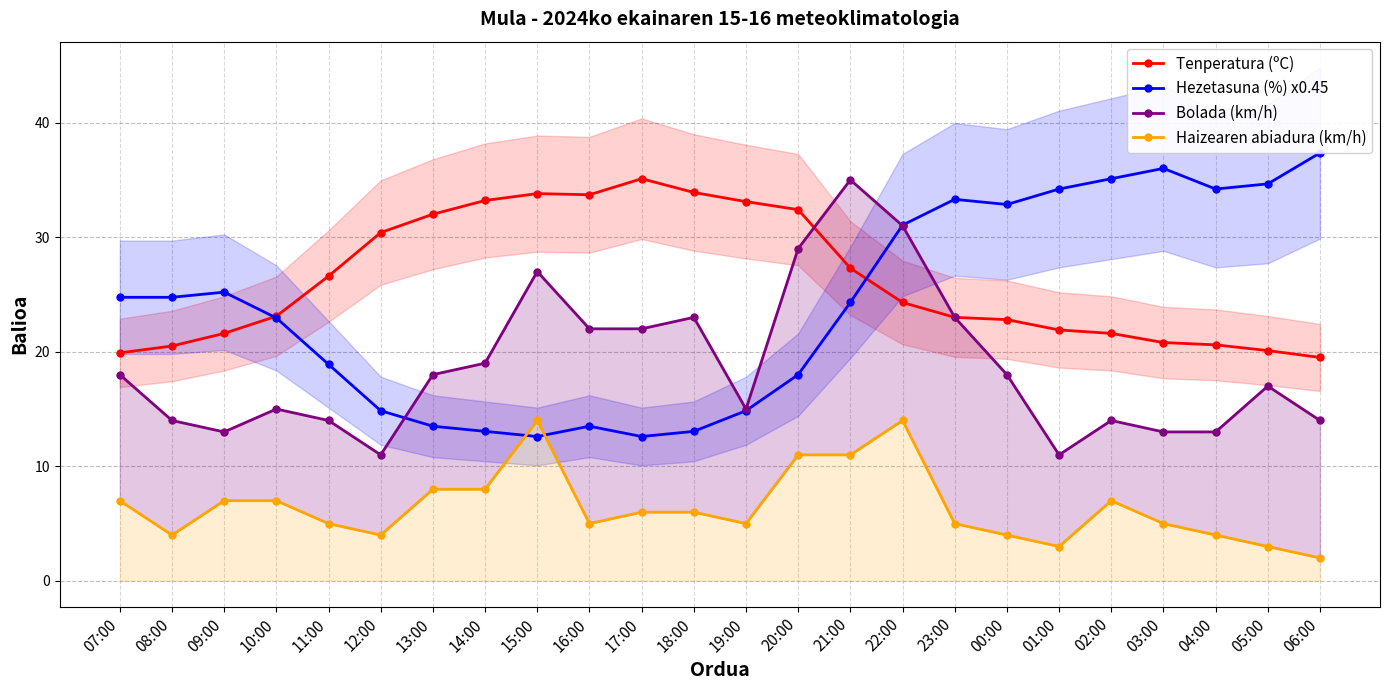

What is the total value across all series at 11:00?

64.5